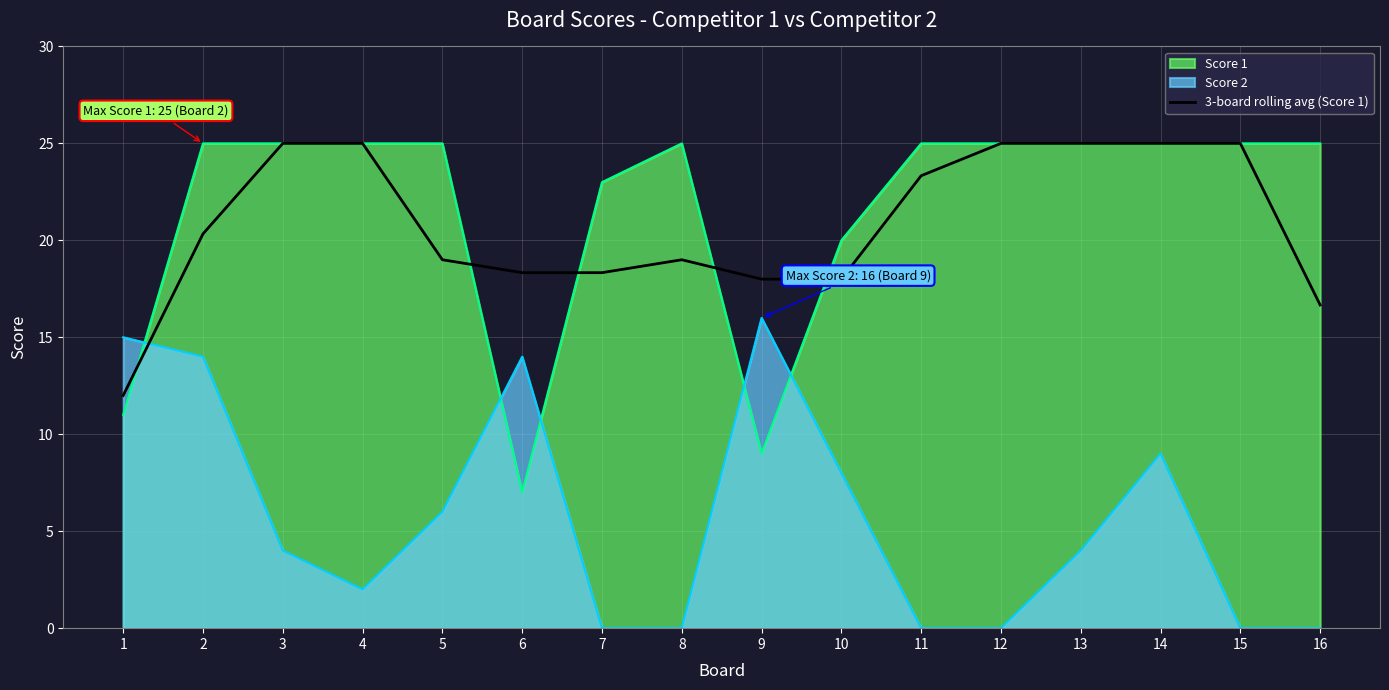

Rank the series at 11 from lowest to highest value.

Score 2, 3-board rolling avg (Score 1), Score 1